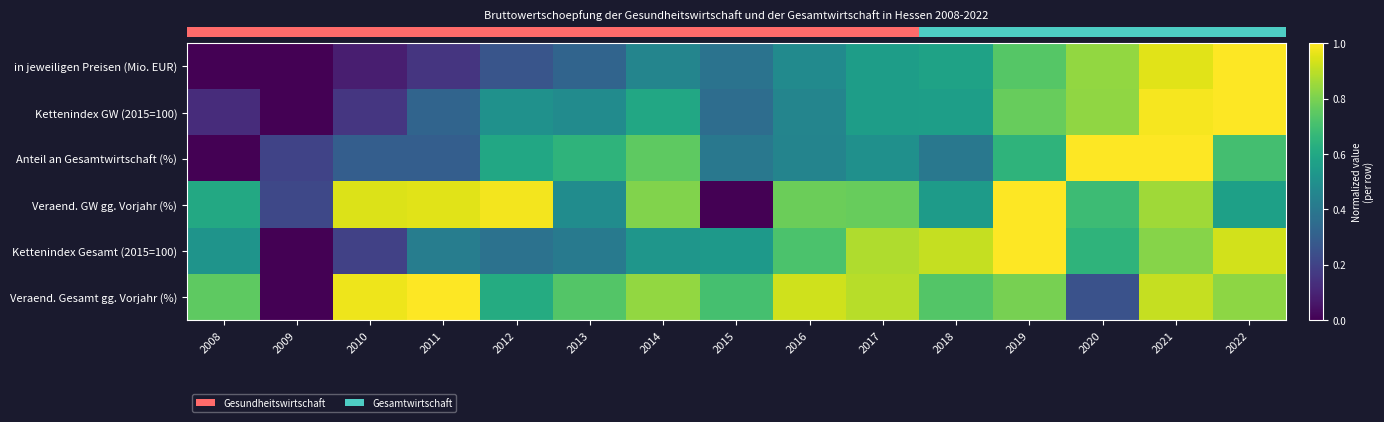

What is the maximum value shown in the chart?

1.0